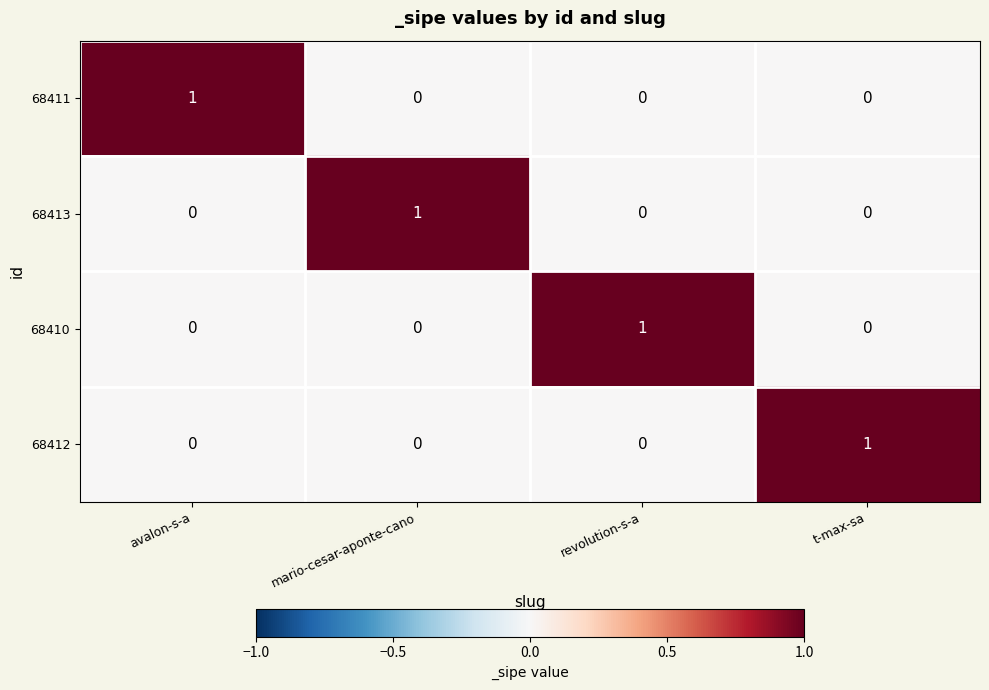

At how many categories does at least one series exceed 0?

4